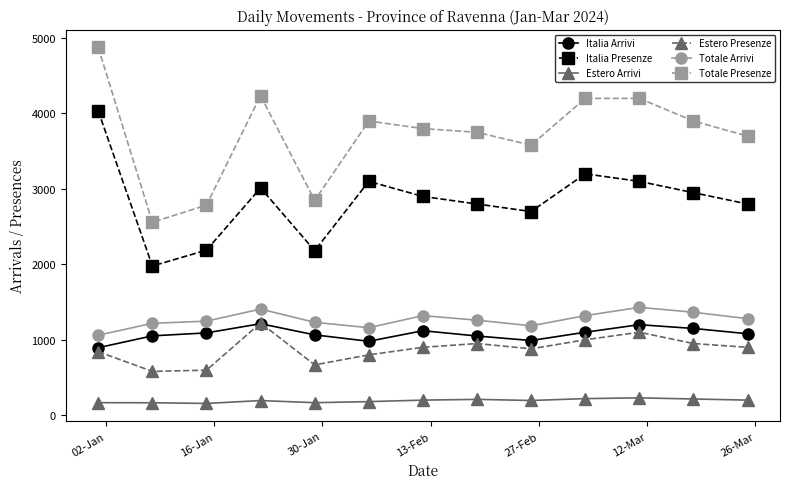

True or false: Italia Presenze has more than 2 points higher than both neighbors.

True